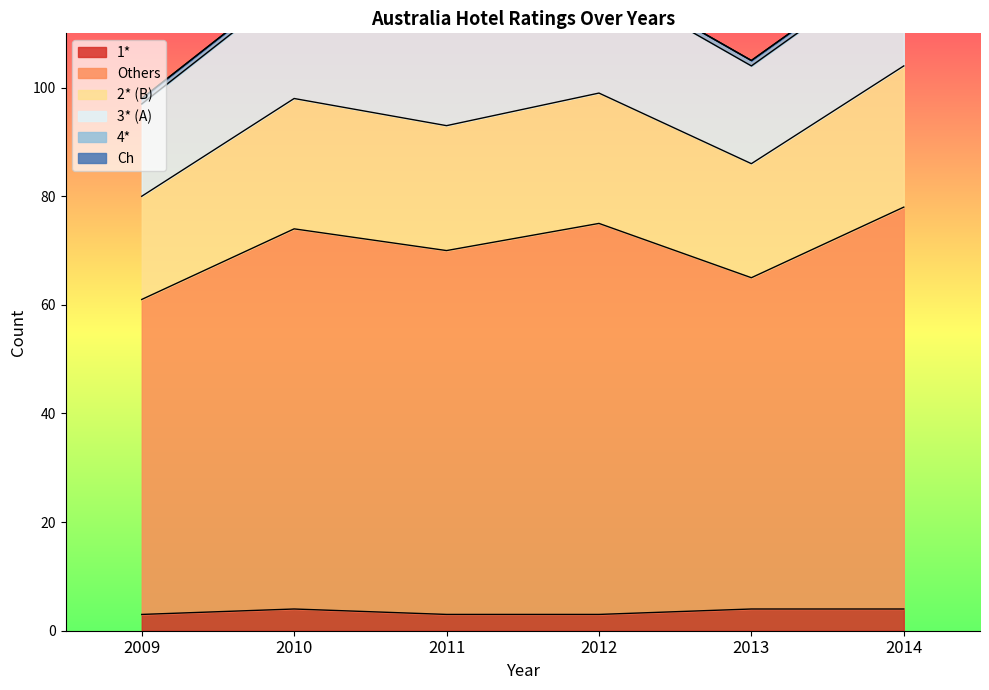

Reading left to right, what are all the values shown in this chart?

1*: 2009=3	2010=4	2011=3	2012=3	2013=4	2014=4
Others: 2009=61	2010=74	2011=70	2012=75	2013=65	2014=78
2* (B): 2009=80	2010=98	2011=93	2012=99	2013=86	2014=104